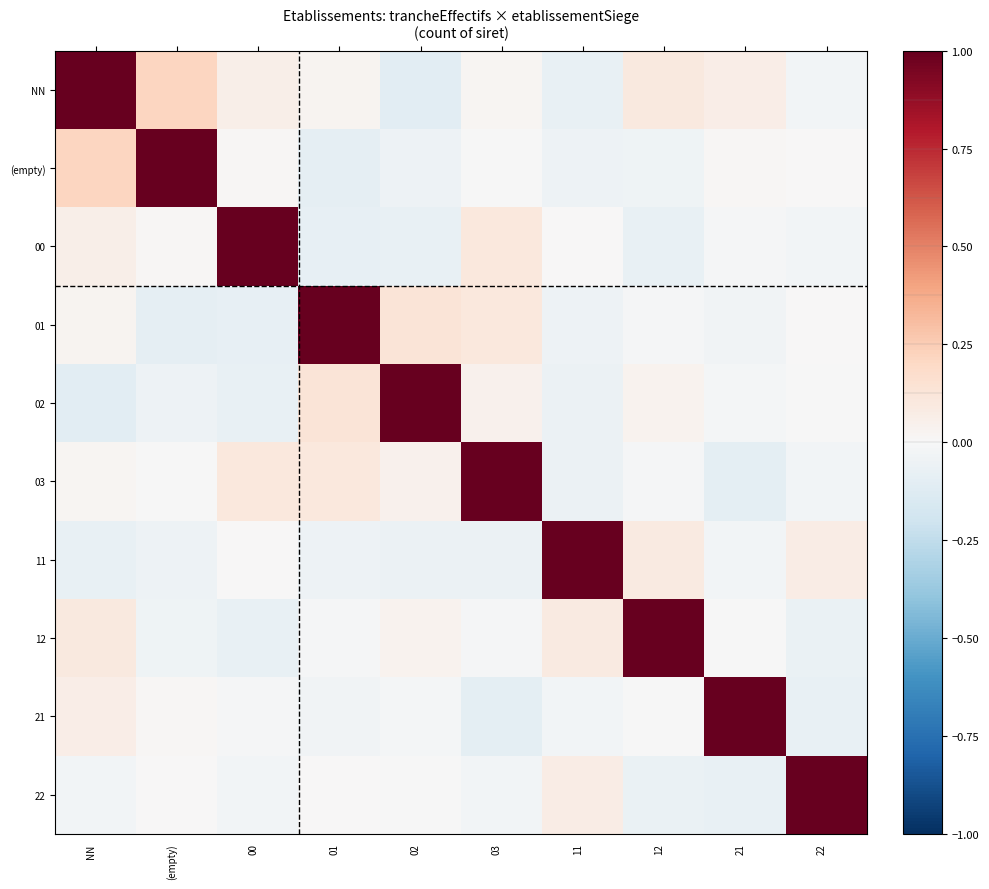

Reading left to right, list all the values displayed in this chart.

NN: NN=1.0	(empty)=0.2	00=0.1	01=0.0	02=-0.1	03=0.0	11=-0.1	12=0.1	21=0.1	22=-0.0
(empty): NN=0.2	(empty)=1.0	00=0.0	01=-0.1	02=-0.0	03=-0.0	11=-0.0	12=-0.0	21=0.0	22=0.0
00: NN=0.1	(empty)=0.0	00=1.0	01=-0.1	02=-0.1	03=0.1	11=0.0	12=-0.1	21=-0.0	22=-0.0
01: NN=0.0	(empty)=-0.1	00=-0.1	01=1.0	02=0.1	03=0.1	11=-0.1	12=-0.0	21=-0.0	22=0.0
02: NN=-0.1	(empty)=-0.0	00=-0.1	01=0.1	02=1.0	03=0.0	11=-0.1	12=0.0	21=-0.0	22=-0.0
03: NN=0.0	(empty)=-0.0	00=0.1	01=0.1	02=0.0	03=1.0	11=-0.1	12=-0.0	21=-0.1	22=-0.0
11: NN=-0.1	(empty)=-0.0	00=0.0	01=-0.1	02=-0.1	03=-0.1	11=1.0	12=0.1	21=-0.0	22=0.1
12: NN=0.1	(empty)=-0.0	00=-0.1	01=-0.0	02=0.0	03=-0.0	11=0.1	12=1.0	21=-0.0	22=-0.1
21: NN=0.1	(empty)=0.0	00=-0.0	01=-0.0	02=-0.0	03=-0.1	11=-0.0	12=-0.0	21=1.0	22=-0.1
22: NN=-0.0	(empty)=0.0	00=-0.0	01=0.0	02=-0.0	03=-0.0	11=0.1	12=-0.1	21=-0.1	22=1.0